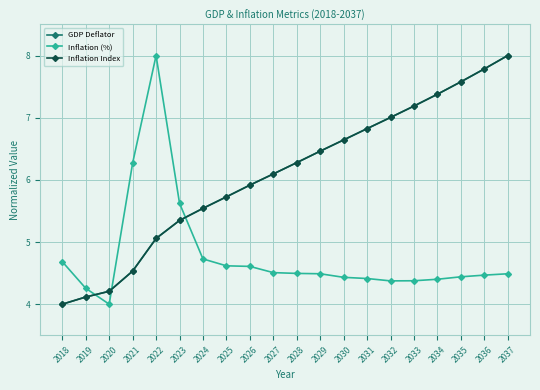

True or false: GDP Deflator has more than 0 points higher than both neighbors.

False